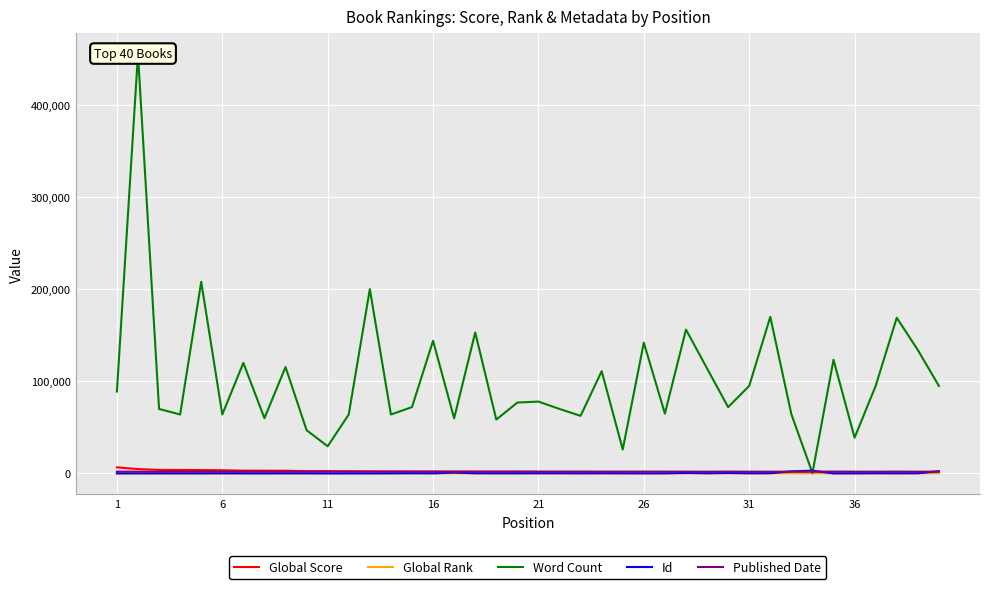

What is the difference between the maximum and second lowest values in the Global Score series?

5301